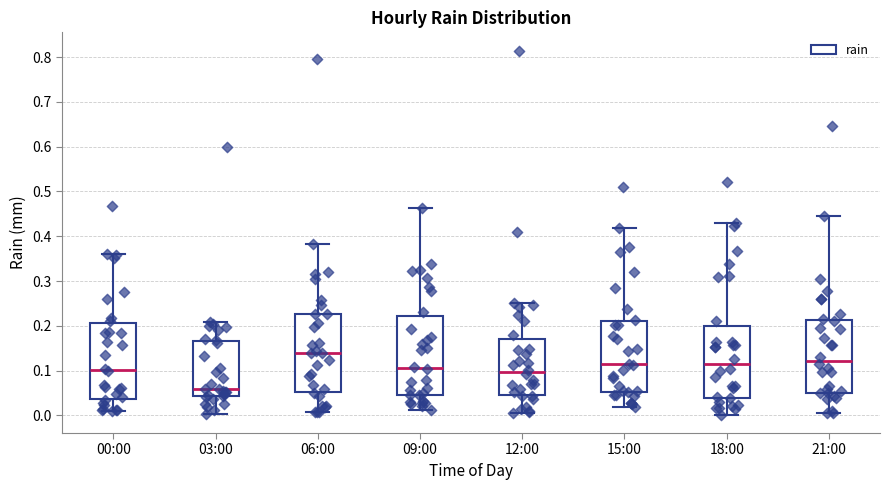

Which box's median line is the highest?

06:00